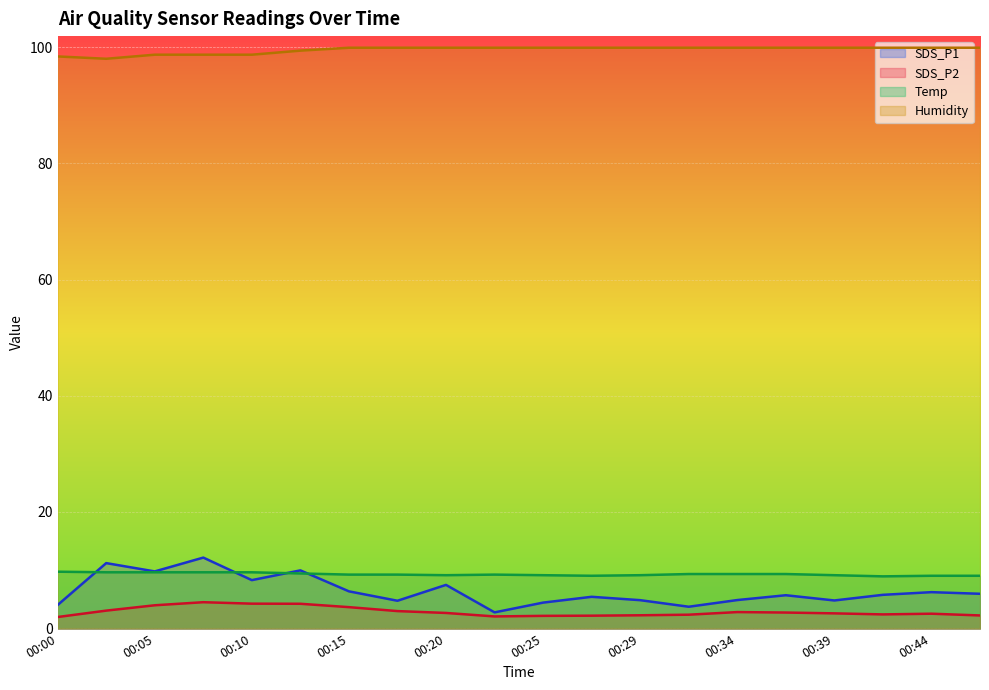

The Humidity series shows 167.1 at 00:22. True or false?

False